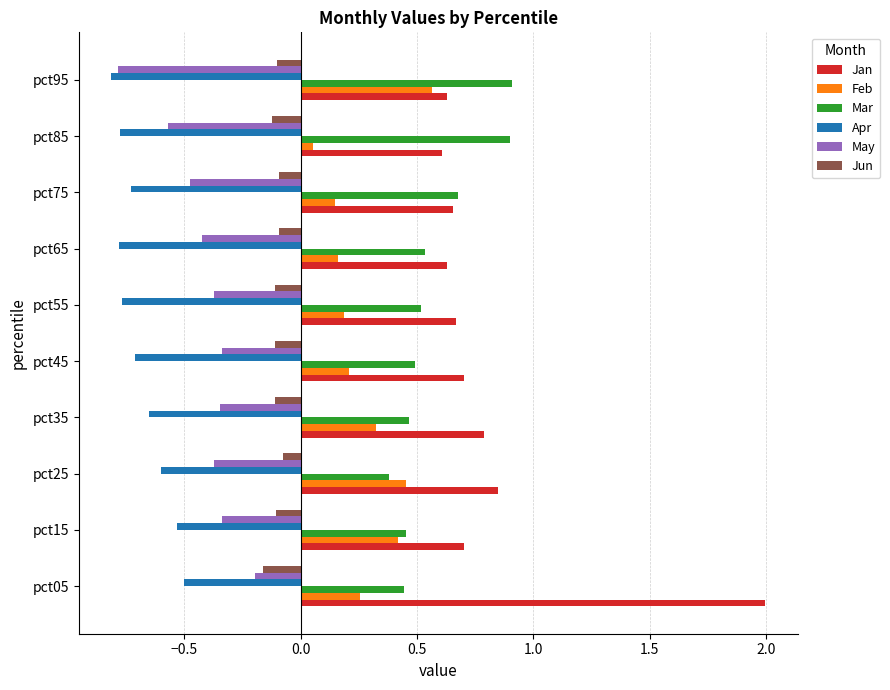

Which series has the largest total across all categories?

Jan